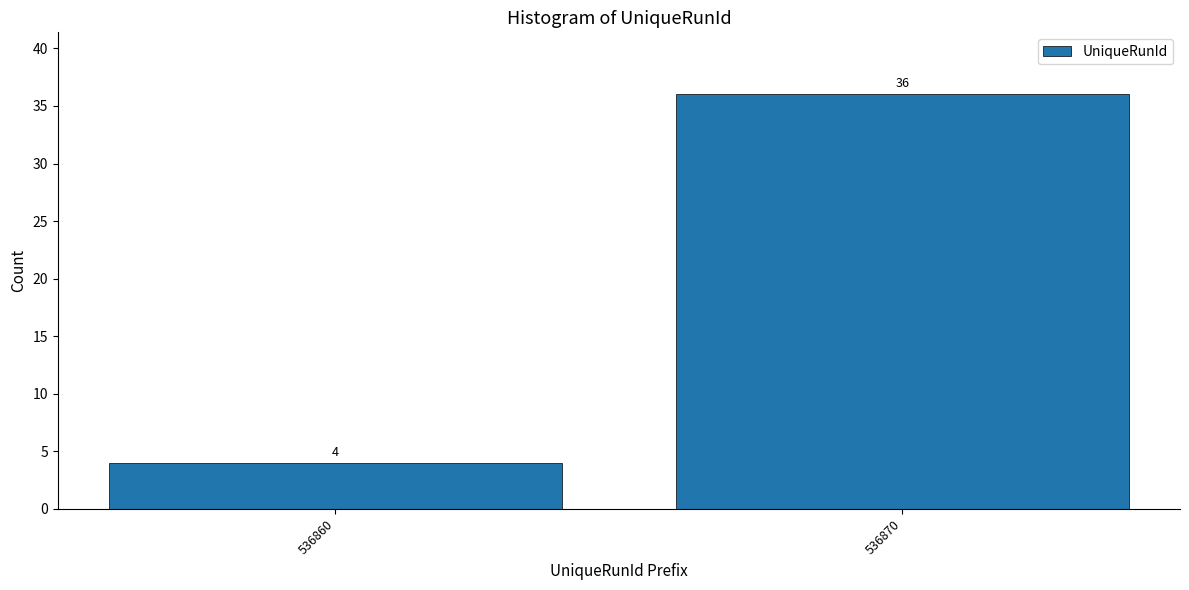

Reading left to right, transcribe all the data shown in this chart.

536860=4	536870=36